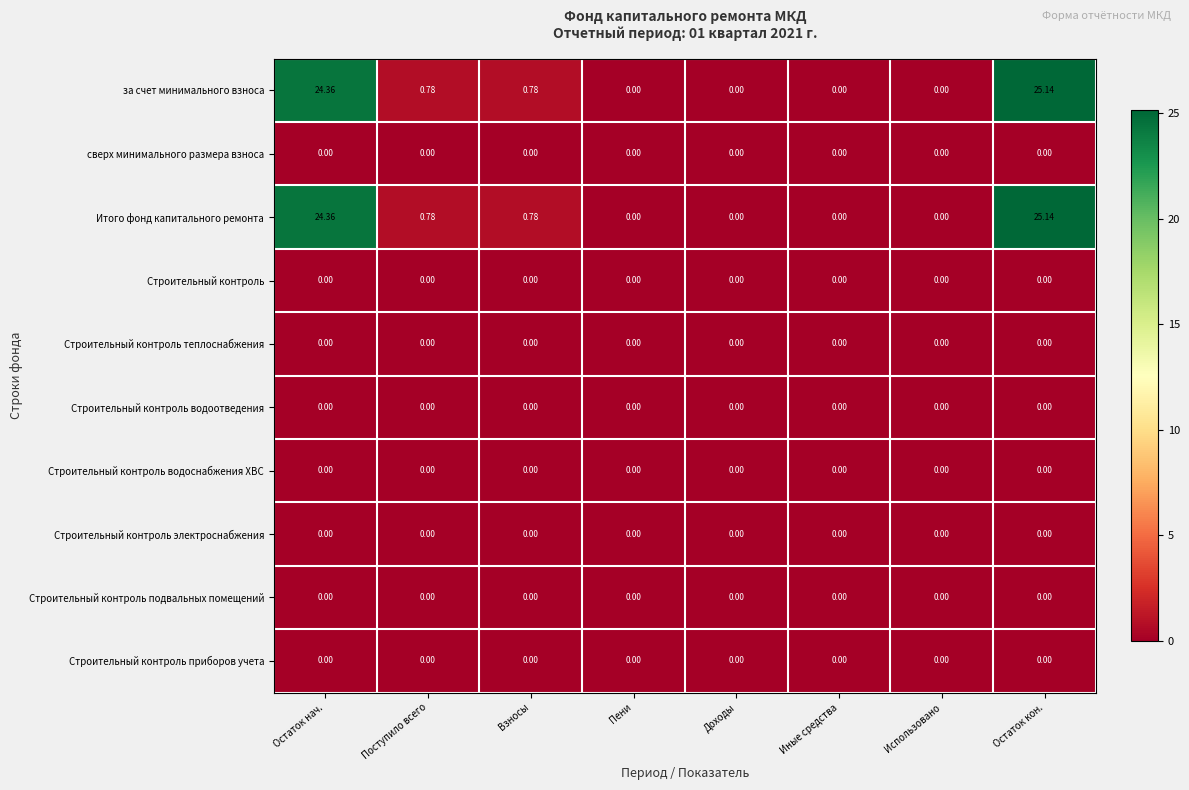

Is the value of Итого фонд капитального ремонта at Взносы greater than the value of Строительный контроль электроснабжения at Взносы?

Yes